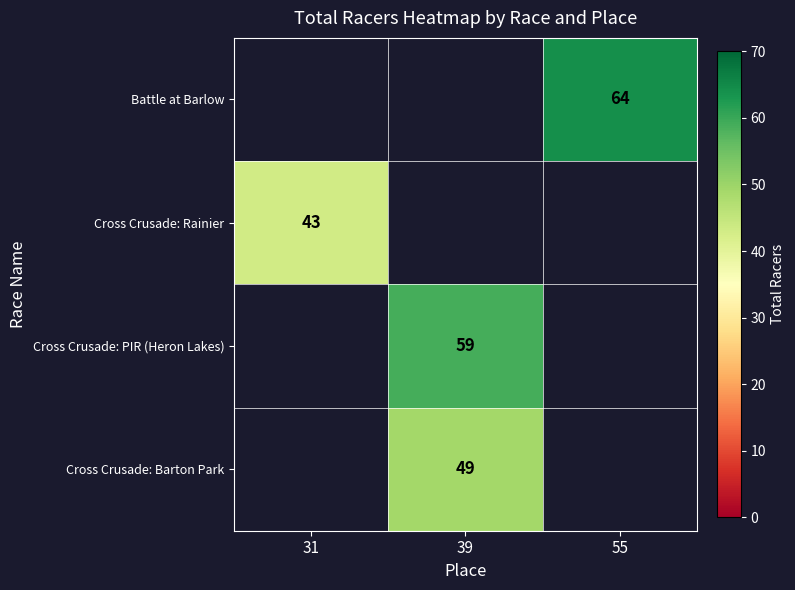

The Cross Crusade: PIR (Heron Lakes) series shows 59 at 39. True or false?

True